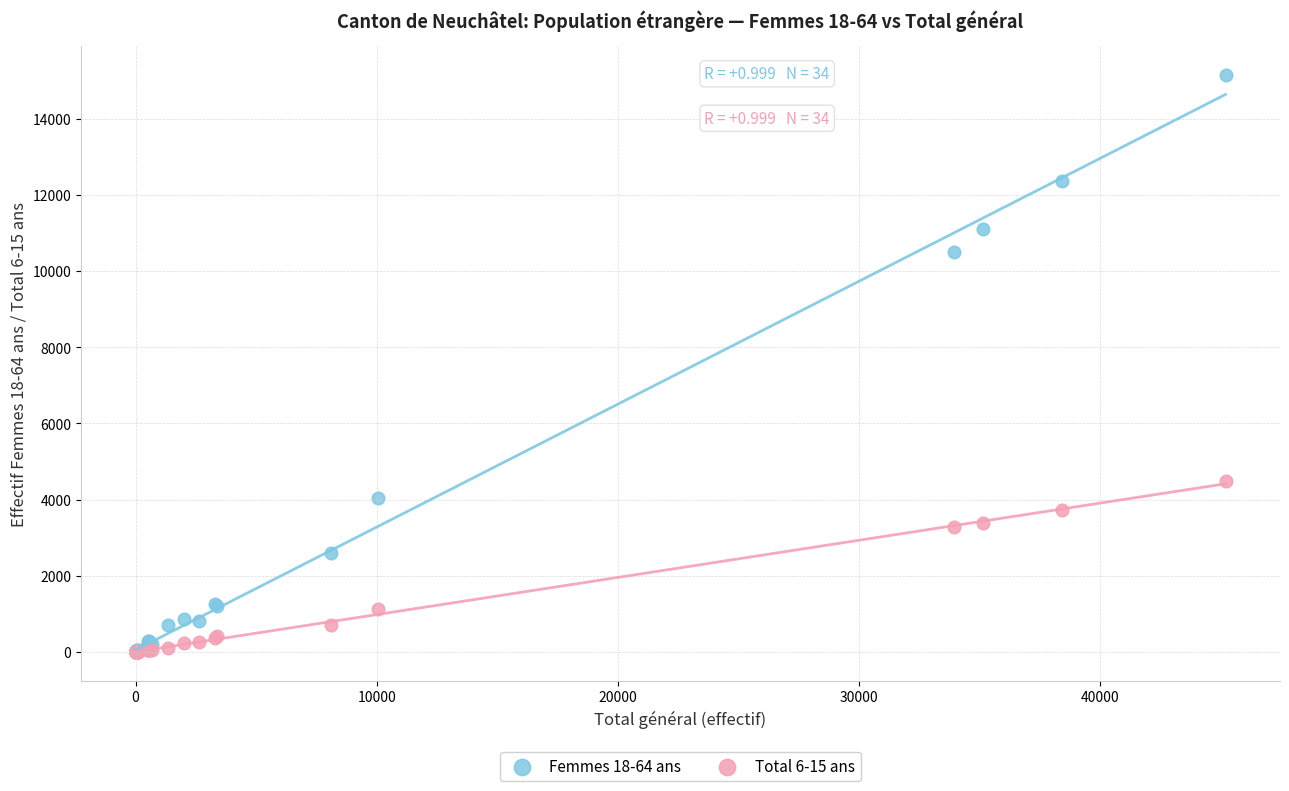

What are all the series names shown in the legend?

Femmes 18-64 ans, Total 6-15 ans